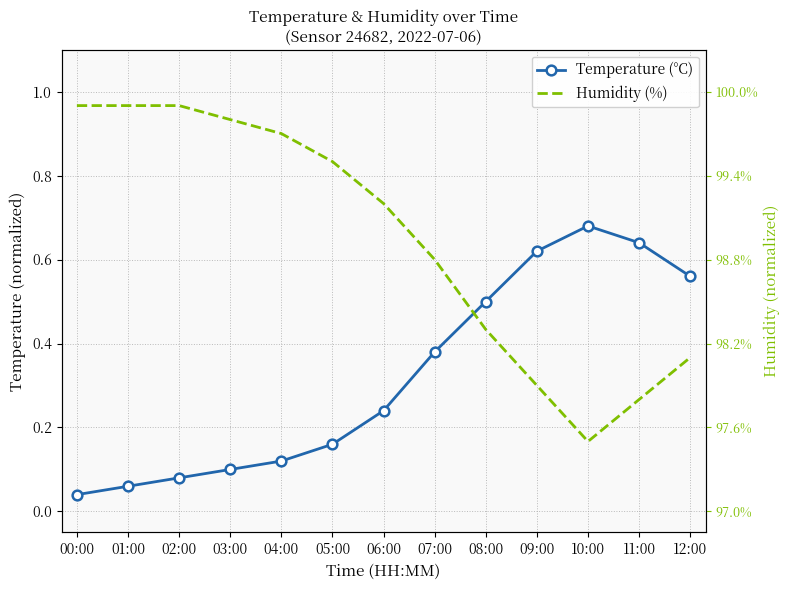

What is the label of the 4th point from the right?

09:00